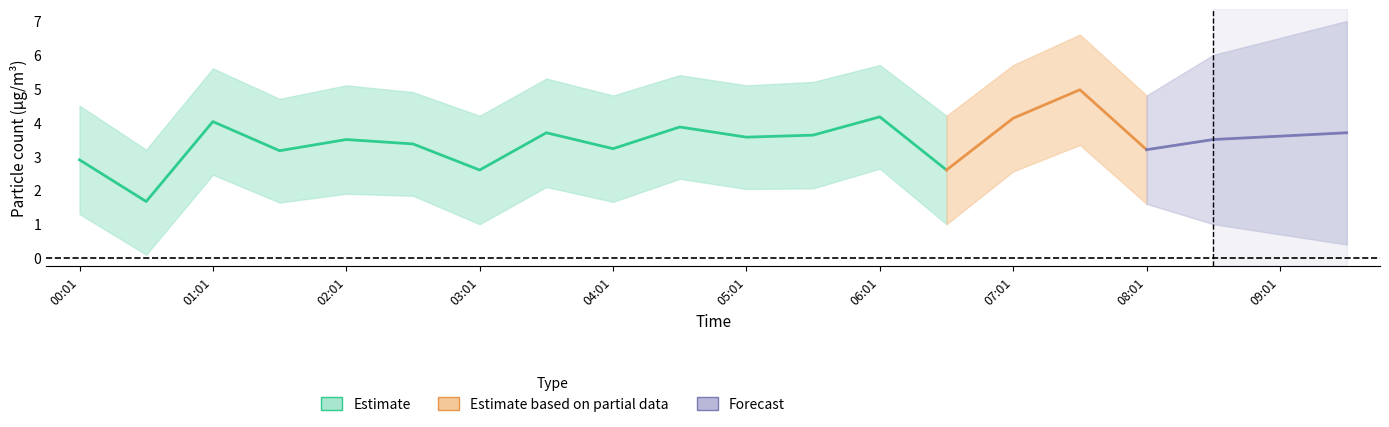

What is the sum of the SDS_P1_center values at 05:31 and 02:31?

7.0